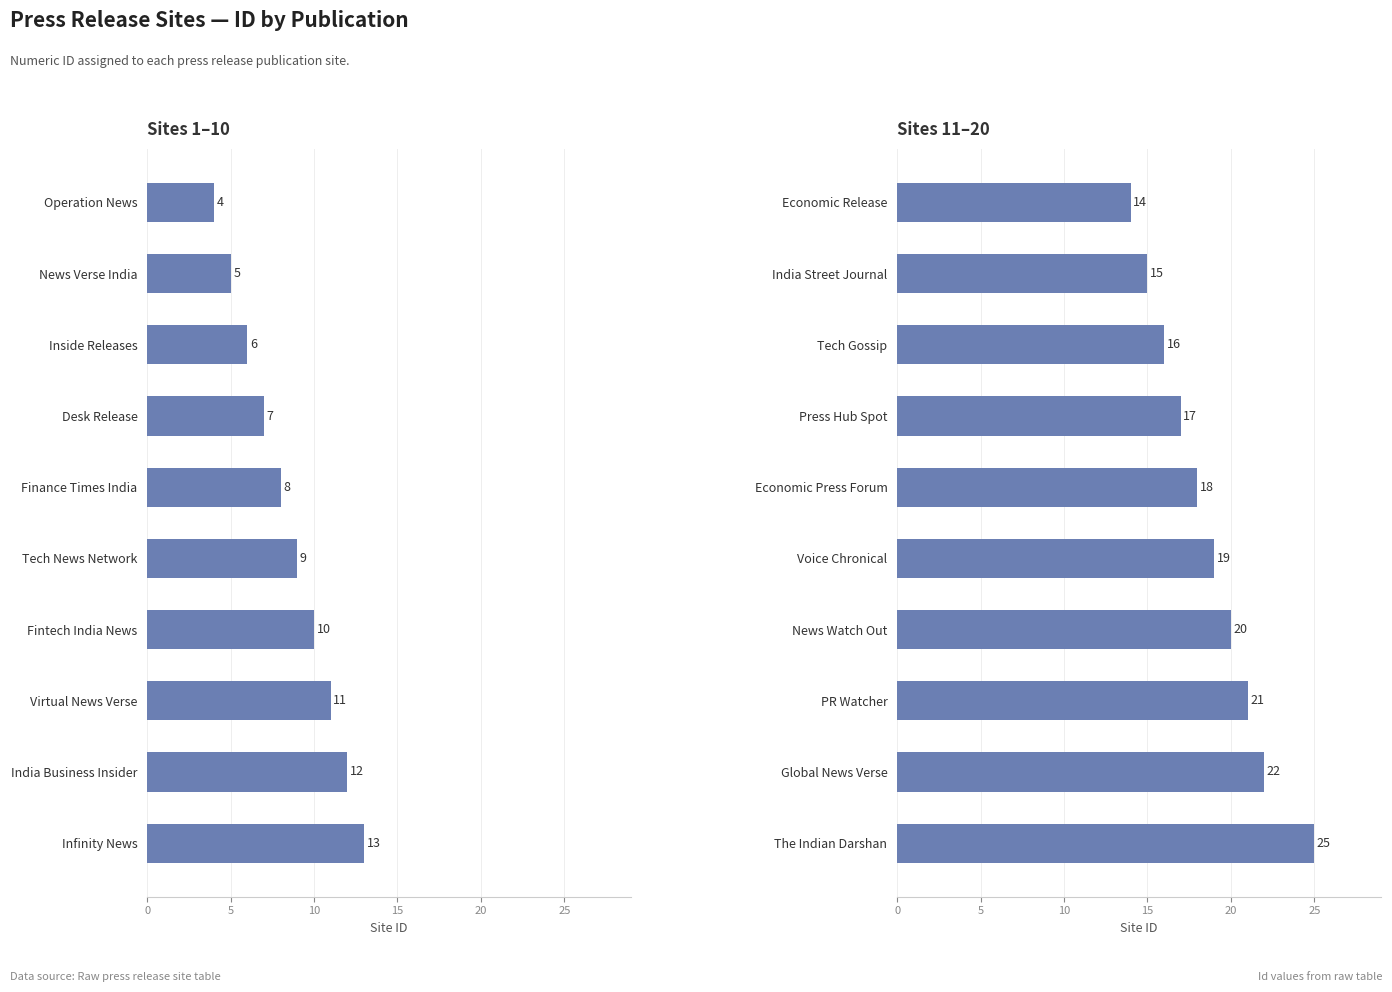

Rank the series by their maximum value, from lowest to highest.

Sites 1–10, Sites 11–20